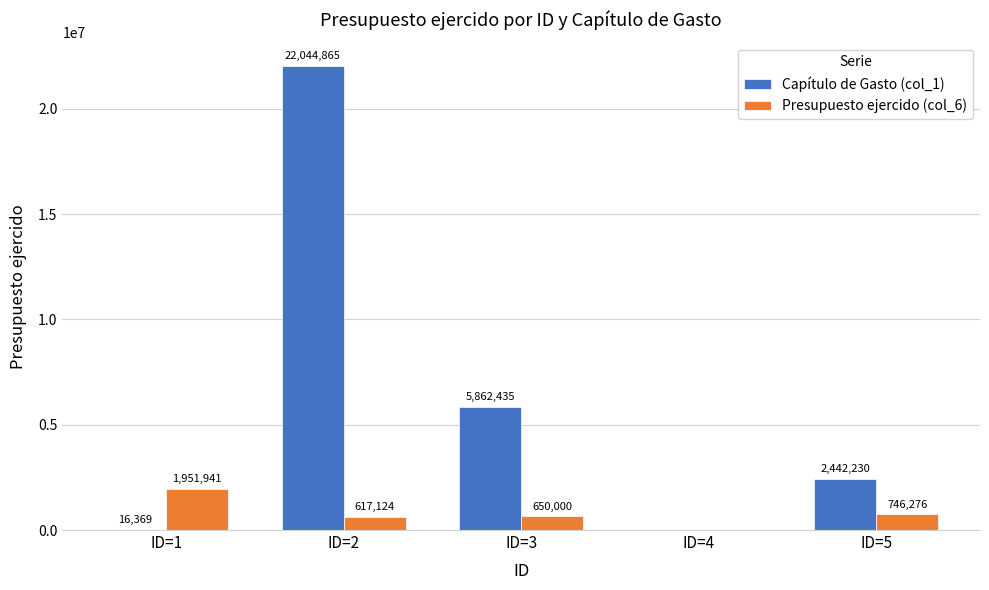

Which series changed the most between ID=1 and ID=4?

Presupuesto ejercido (col_6)